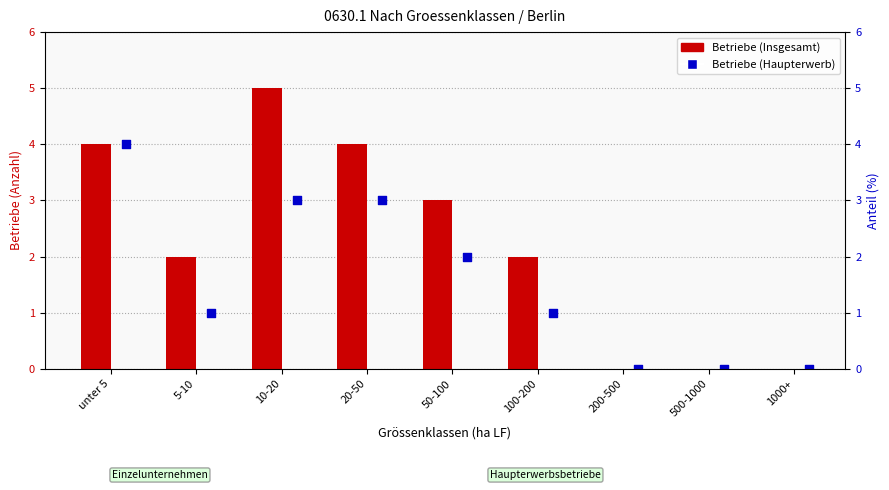

At how many categories does at least one series exceed 3?

3